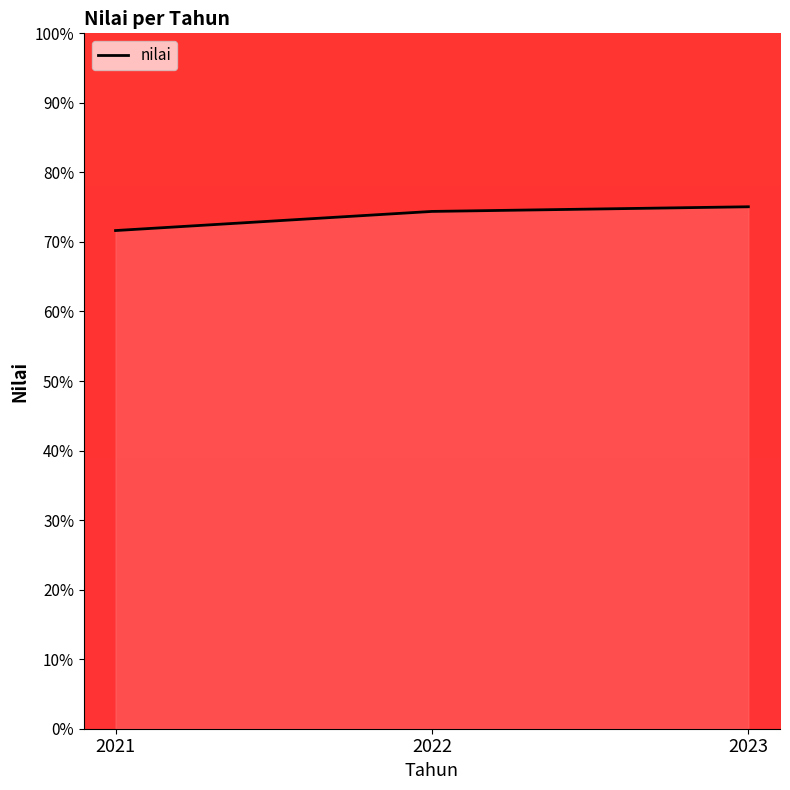

How many lines are shown in the chart?

1